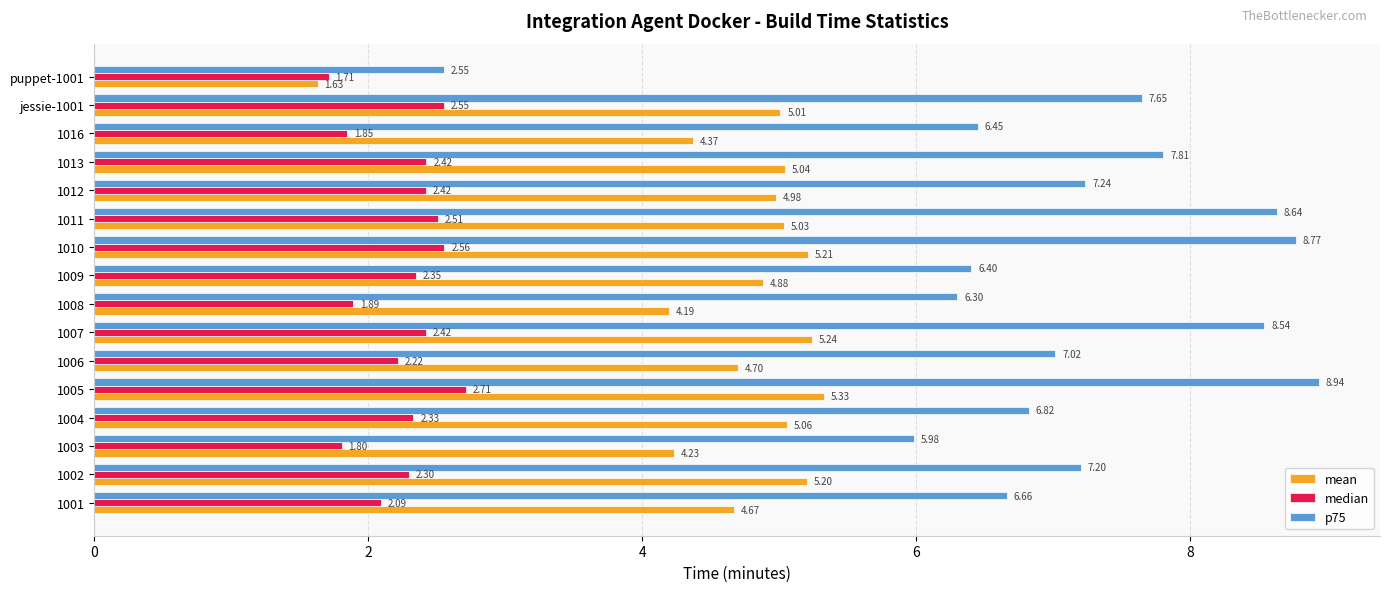

Which series has the largest range (max minus min)?

p75